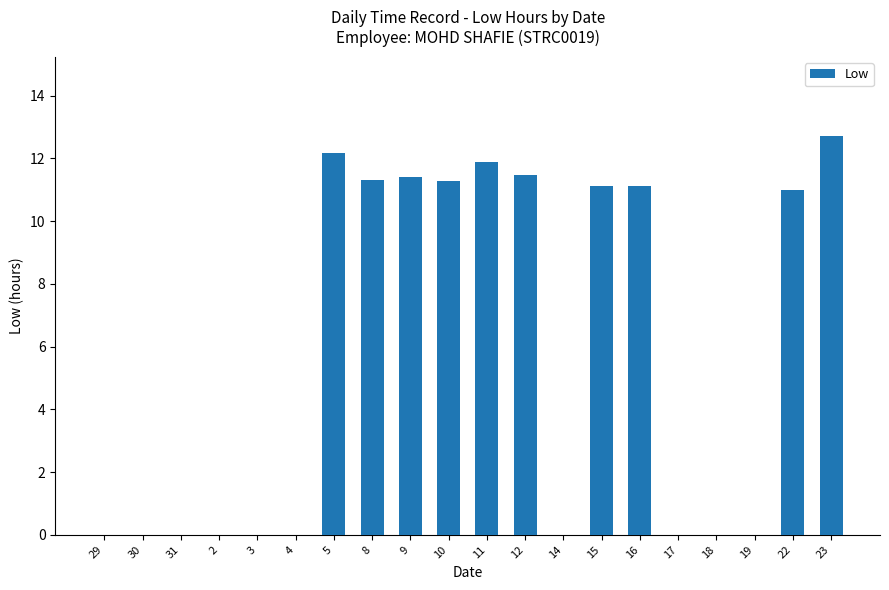

True or false: the data shows 0.0 at 18.

True